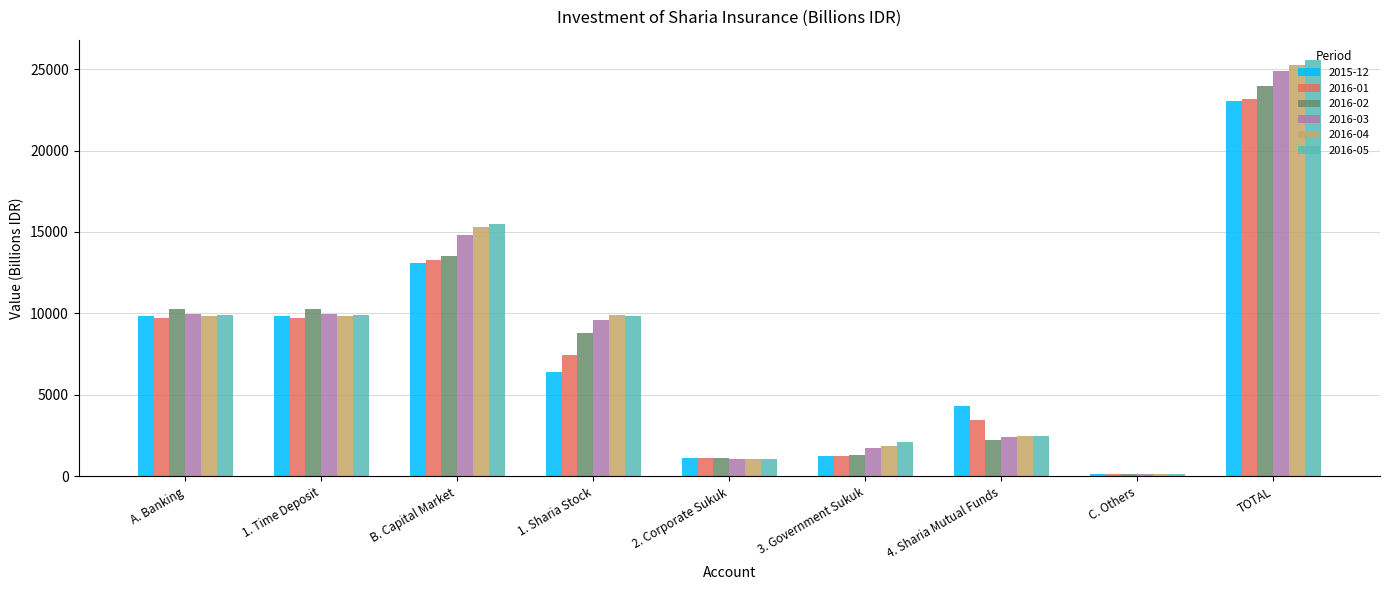

Where does the 2016-04 series first go above 9825?

A. Banking